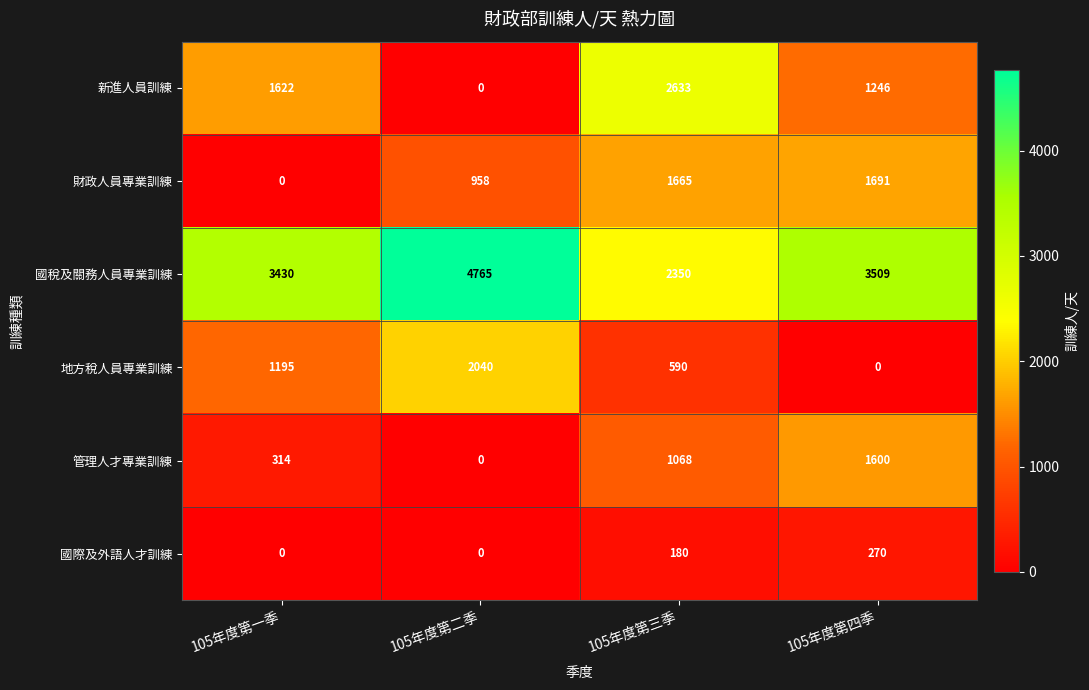

What is the average value of the 管理人才專業訓練 series?

746